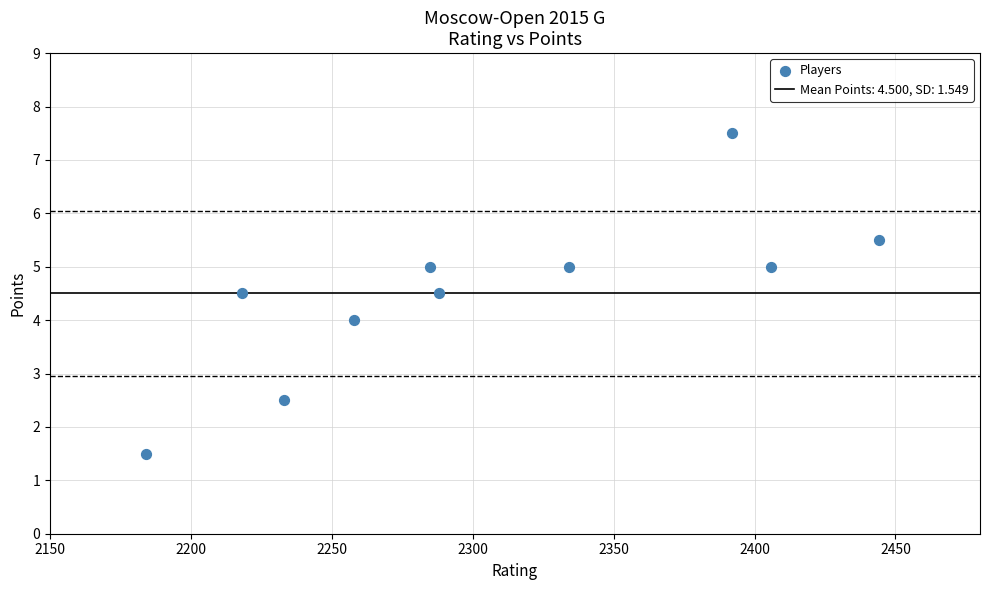

What is the range of Y values (max minus min)?

6.0